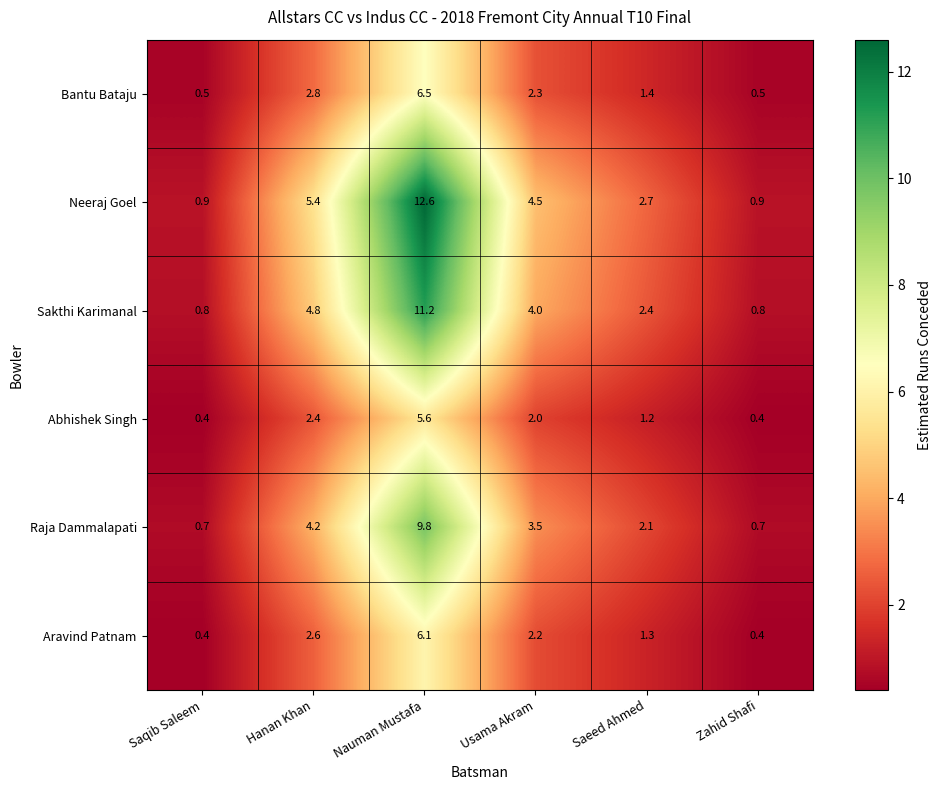

At Saeed Ahmed, list the series in order from smallest to largest.

Abhishek Singh, Aravind Patnam, Bantu Bataju, Raja Dammalapati, Sakthi Karimanal, Neeraj Goel